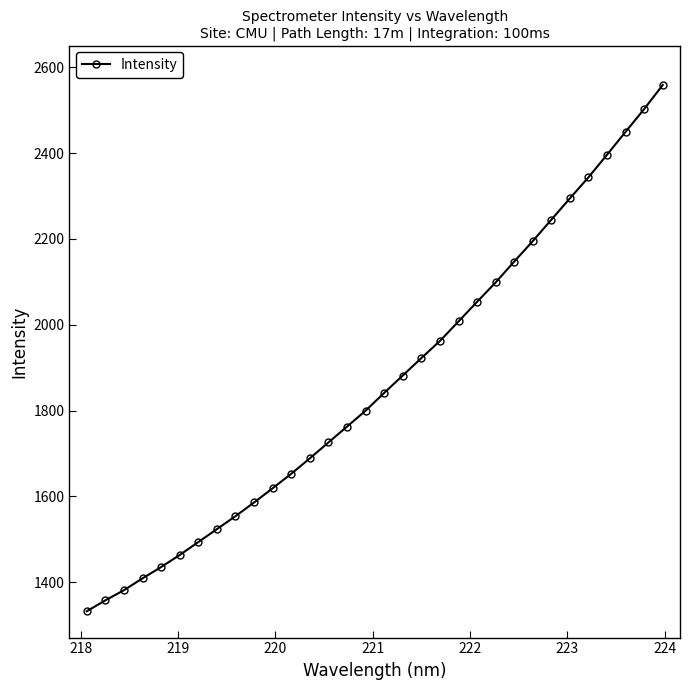

What is the difference between the maximum and minimum values?

1226.5